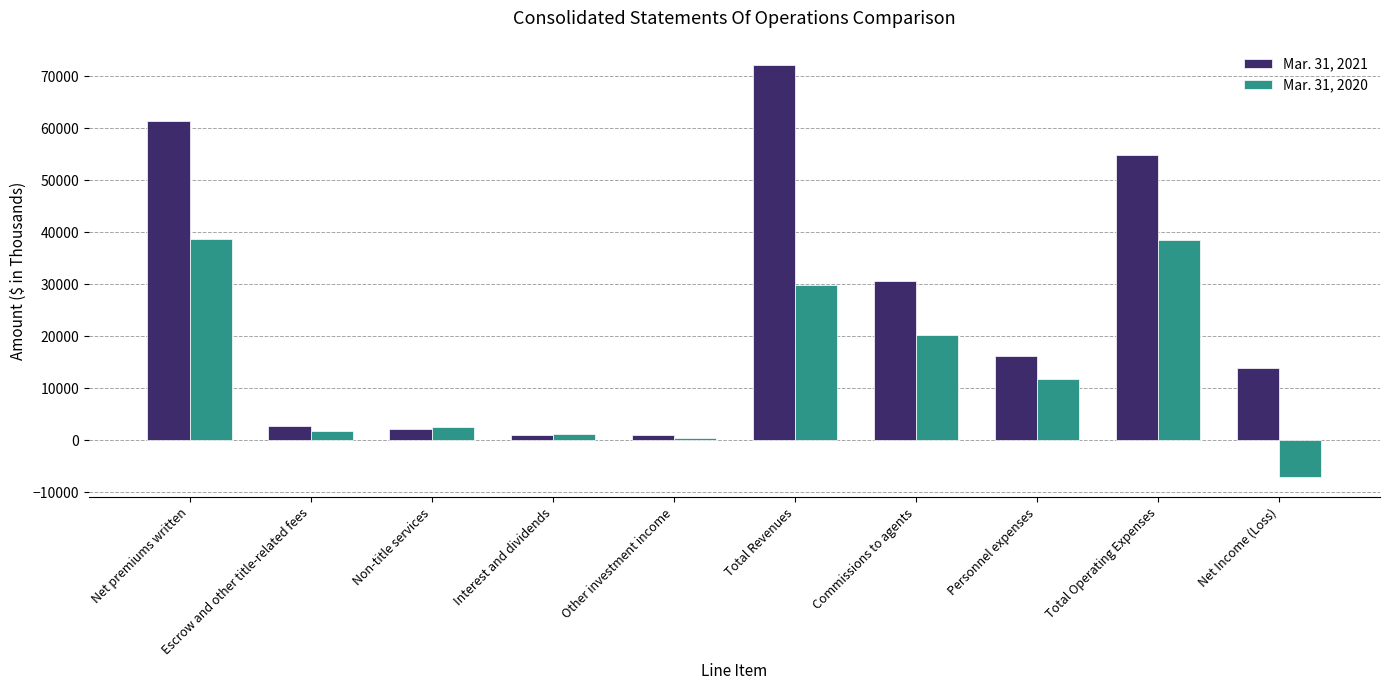

Which series has the largest total across all categories?

Mar. 31, 2021